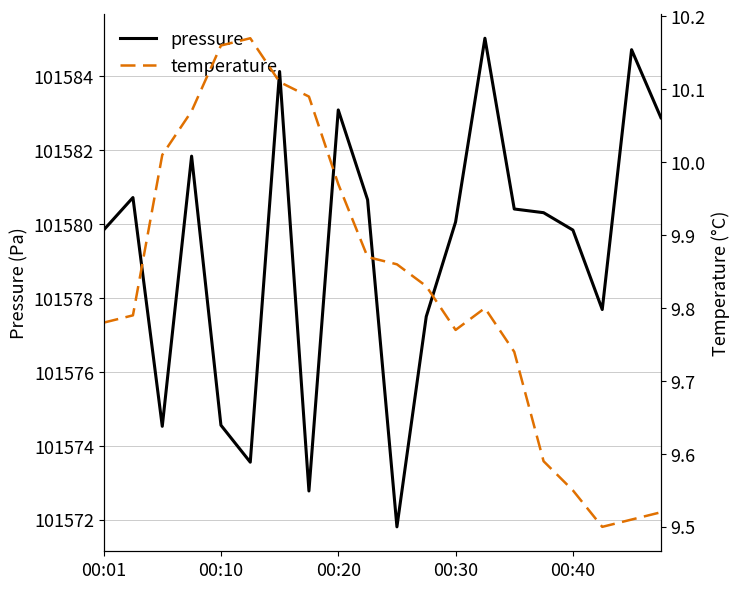

True or false: temperature and pressure cross at least once.

False